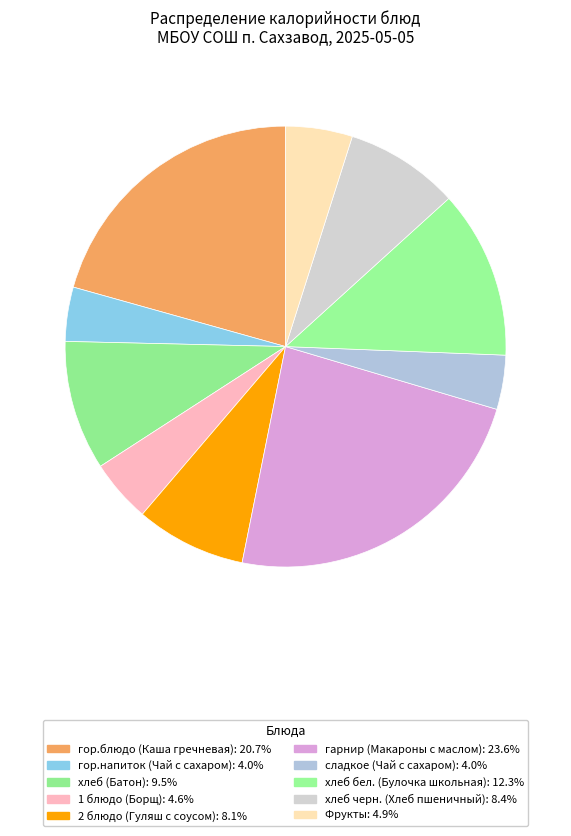

What is the ratio of the value at 1 блюдо (Борщ) to the value at сладкое (Чай с сахаром)?

1.2